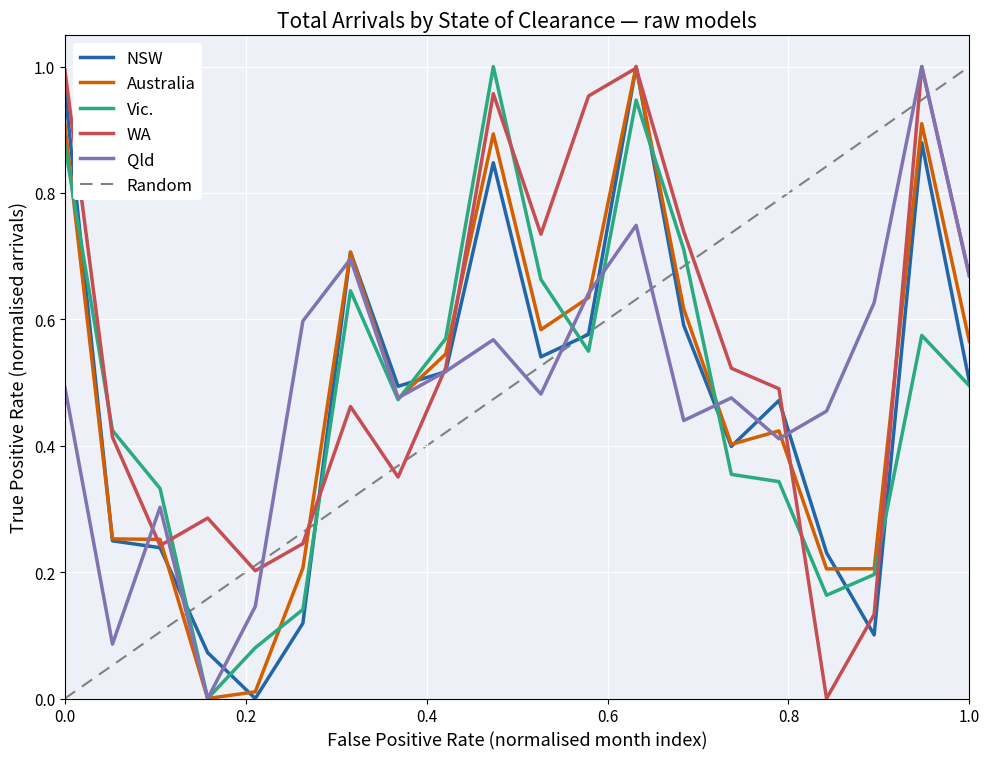

True or false: Vic. has more than 2 points higher than both neighbors.

True